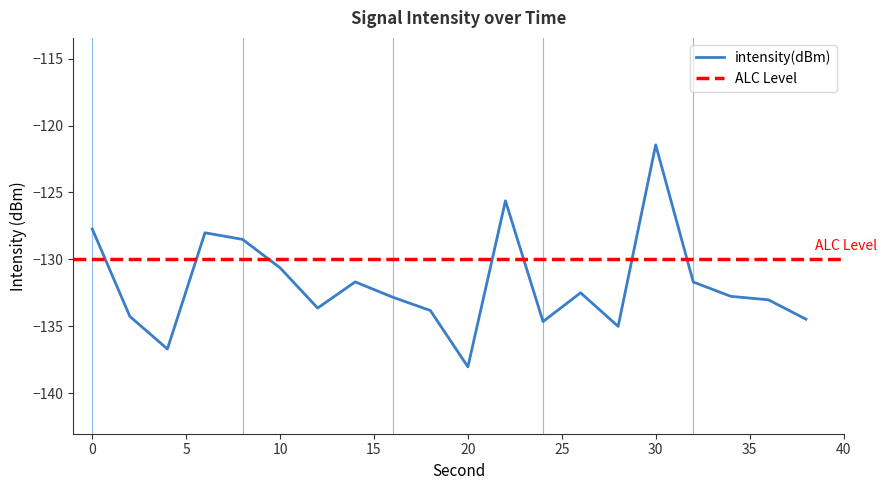

Between 6 and 38, which is larger?

6